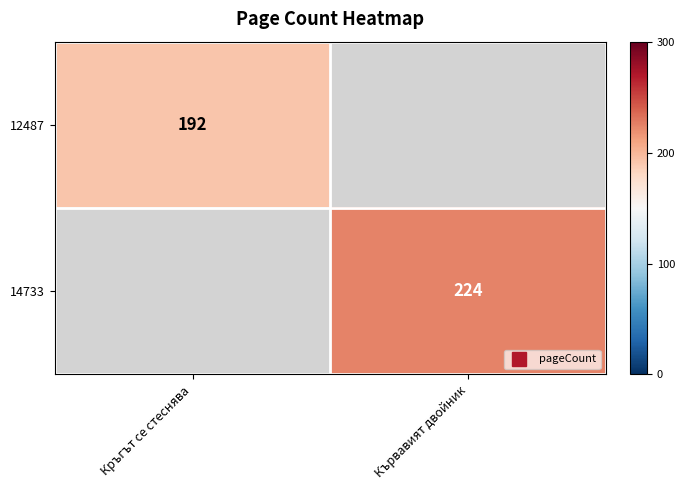

How many values in 14733 are above zero?

1